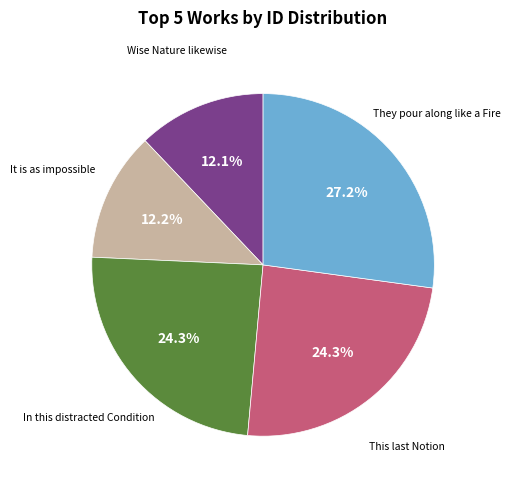

Is there a majority slice in this chart?

No